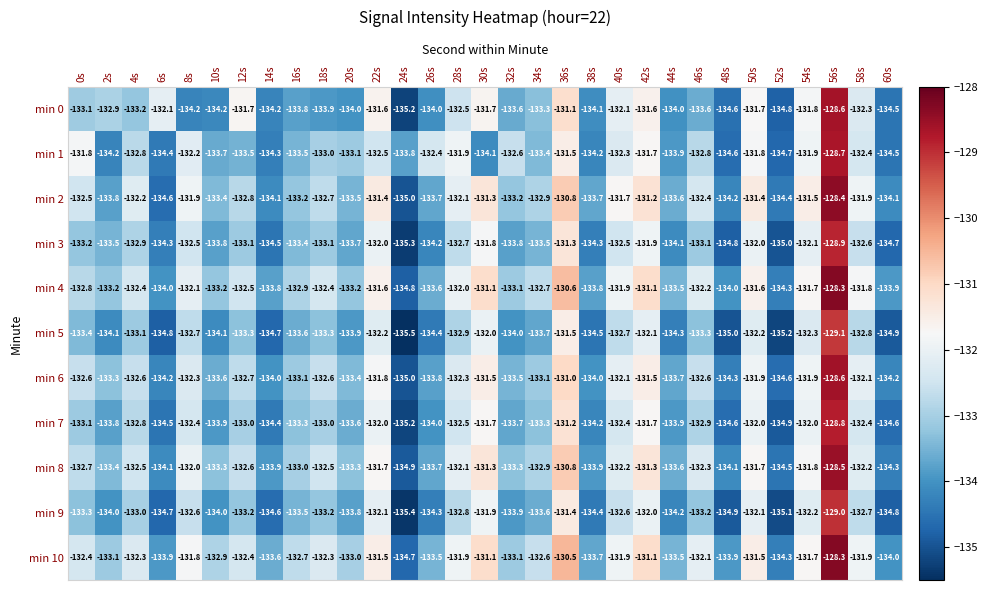

How many data points does each series have?

31